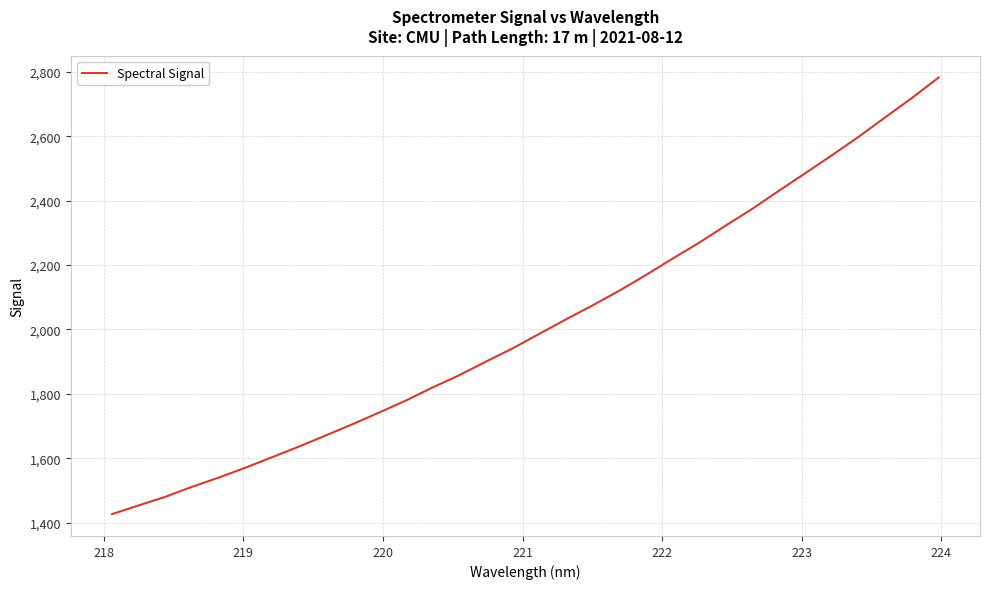

How many values are below 1985?

16